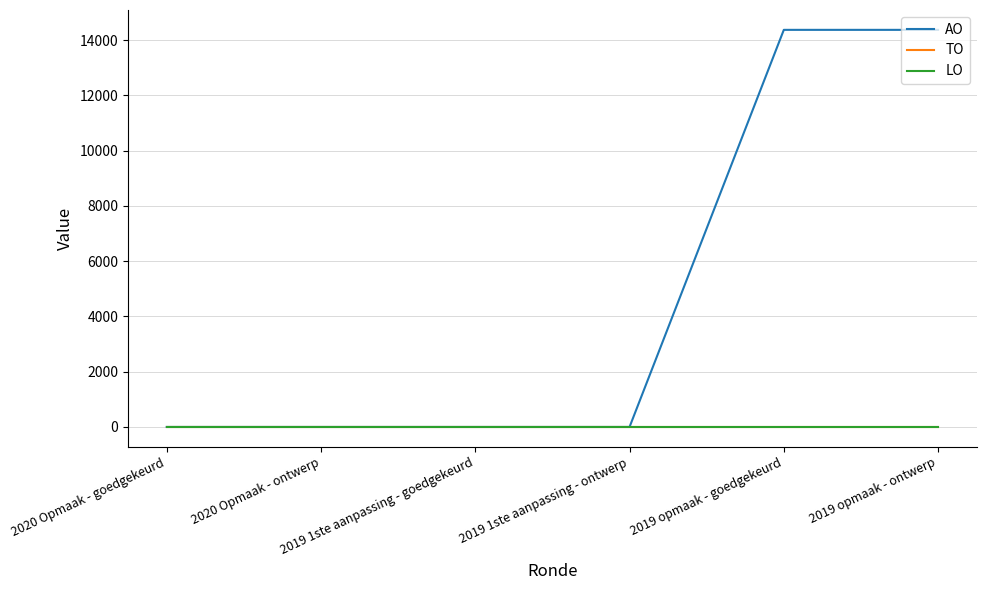

Reading right to left, extract all data points from this chart.

AO: 2019 opmaak - ontwerp=14370	2019 opmaak - goedgekeurd=14370	2019 1ste aanpassing - ontwerp=0	2019 1ste aanpassing - goedgekeurd=0	2020 Opmaak - ontwerp=0	2020 Opmaak - goedgekeurd=0
TO: 2019 opmaak - ontwerp=0	2019 opmaak - goedgekeurd=0	2019 1ste aanpassing - ontwerp=0	2019 1ste aanpassing - goedgekeurd=0	2020 Opmaak - ontwerp=0	2020 Opmaak - goedgekeurd=0
LO: 2019 opmaak - ontwerp=0	2019 opmaak - goedgekeurd=0	2019 1ste aanpassing - ontwerp=0	2019 1ste aanpassing - goedgekeurd=0	2020 Opmaak - ontwerp=0	2020 Opmaak - goedgekeurd=0